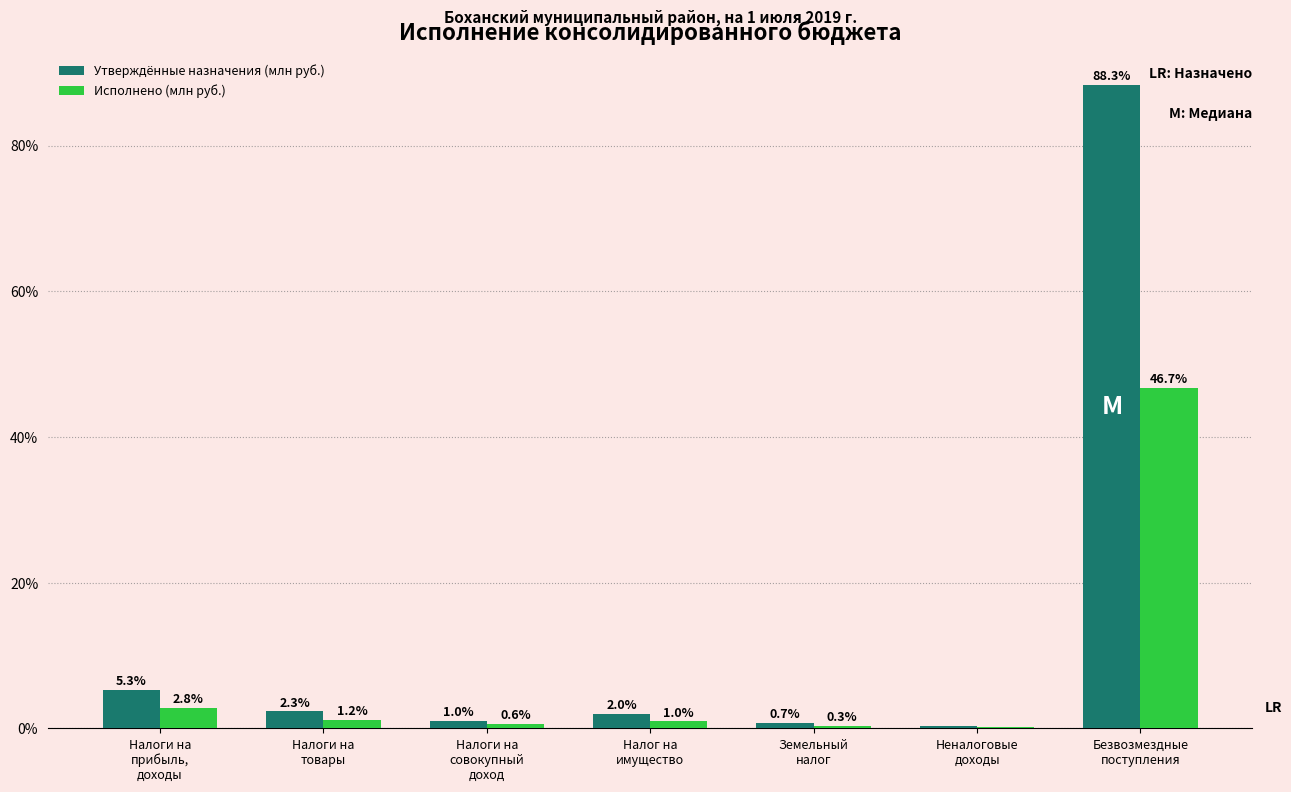

What is the average value of the Утверждённые назначения (млн руб.) series?

14.3